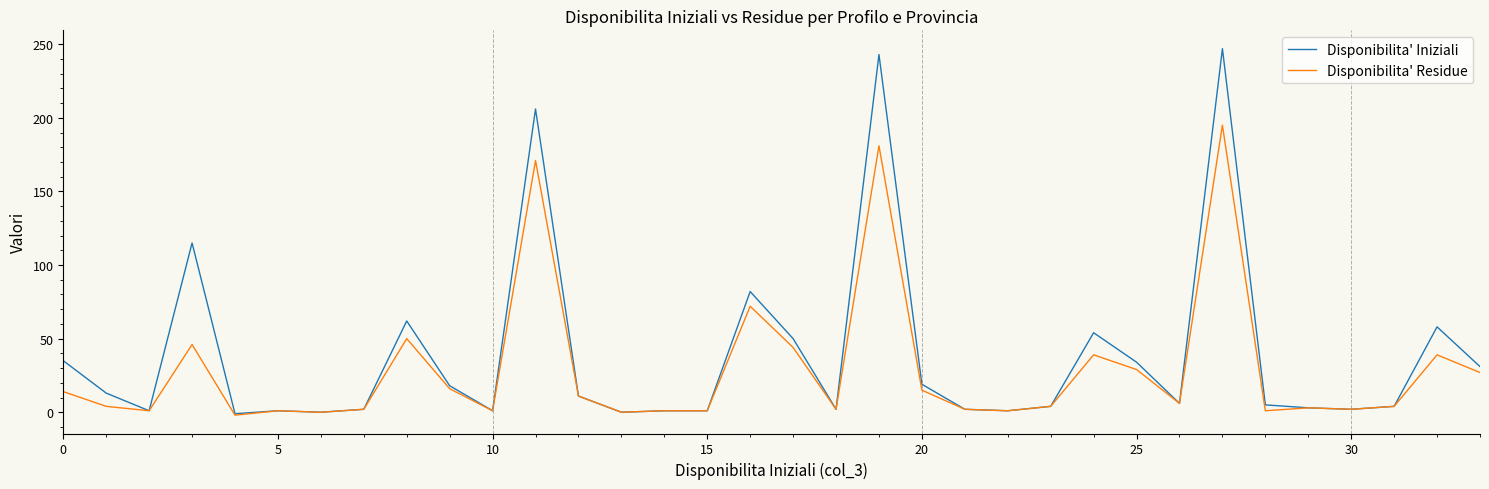

Rank the series by their maximum value, from lowest to highest.

Disponibilita' Residue, Disponibilita' Iniziali